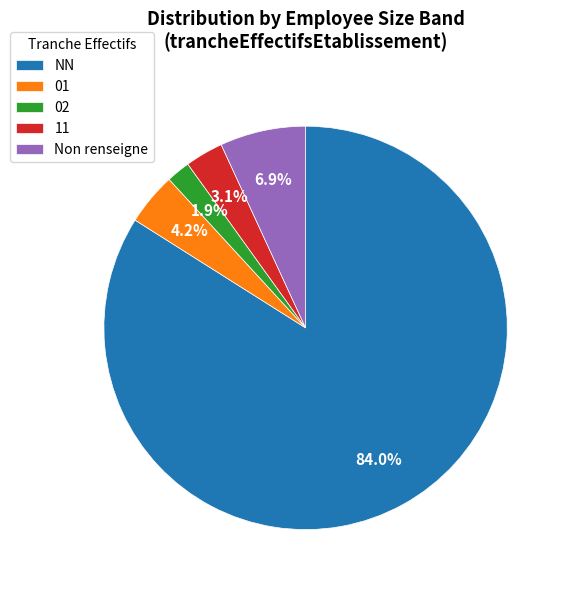

How many segments does this pie chart have?

5